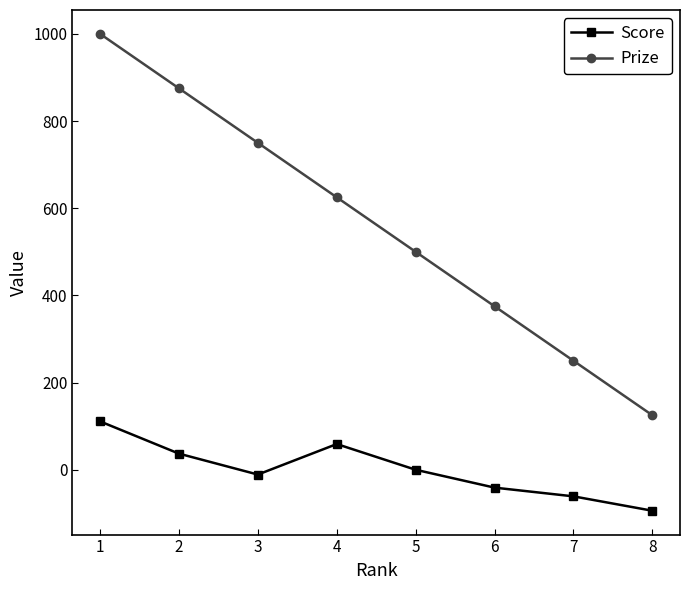

What is the total value across all series at 7?

189